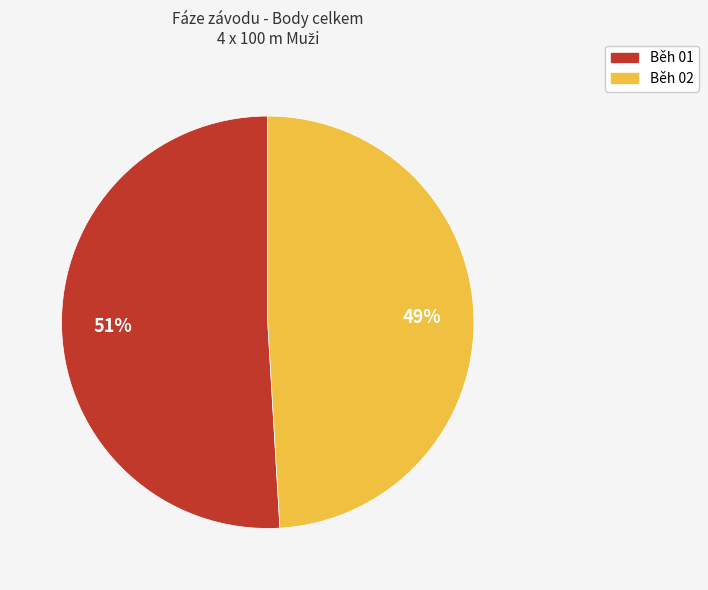

Which category has the biggest portion of the pie?

Běh 01